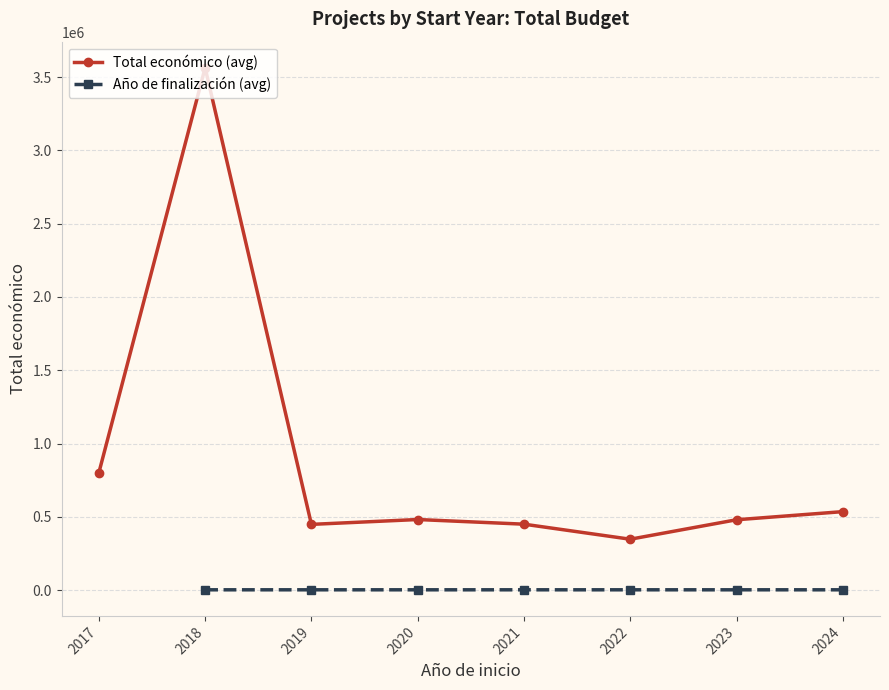

What is the value of the Total económico (avg) point at the 3rd from the left?

448382.4